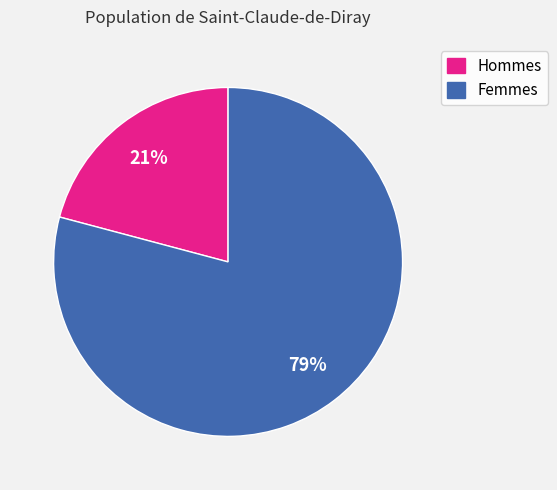

To the nearest percent, what is the difference between the largest and smallest slice percentages?

58%